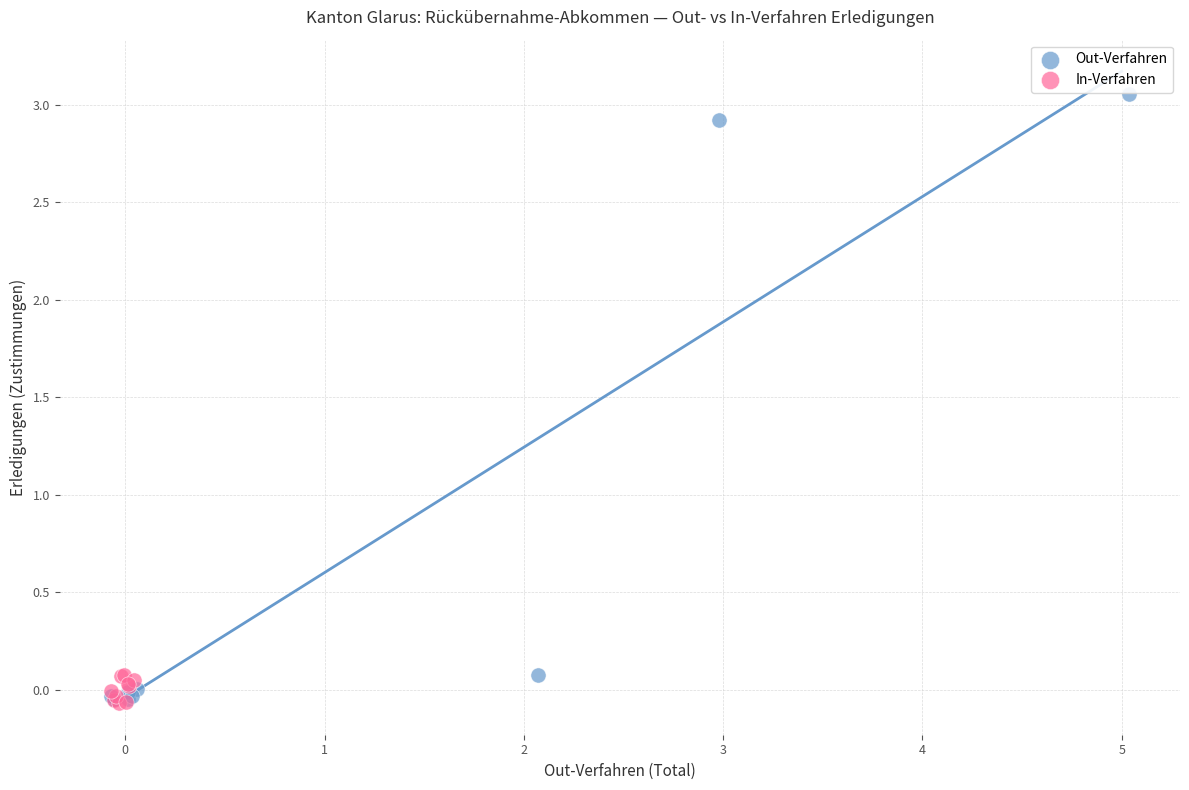

Which series has the widest spread of Y values?

Out-Verfahren